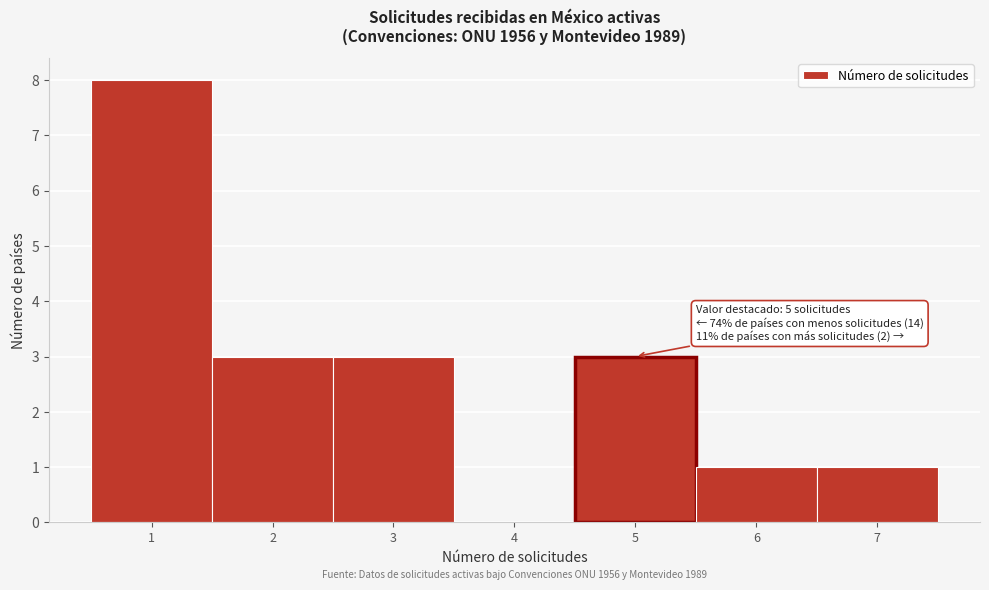

Which range on the x-axis has the tallest bar?

0.5 to 1.5